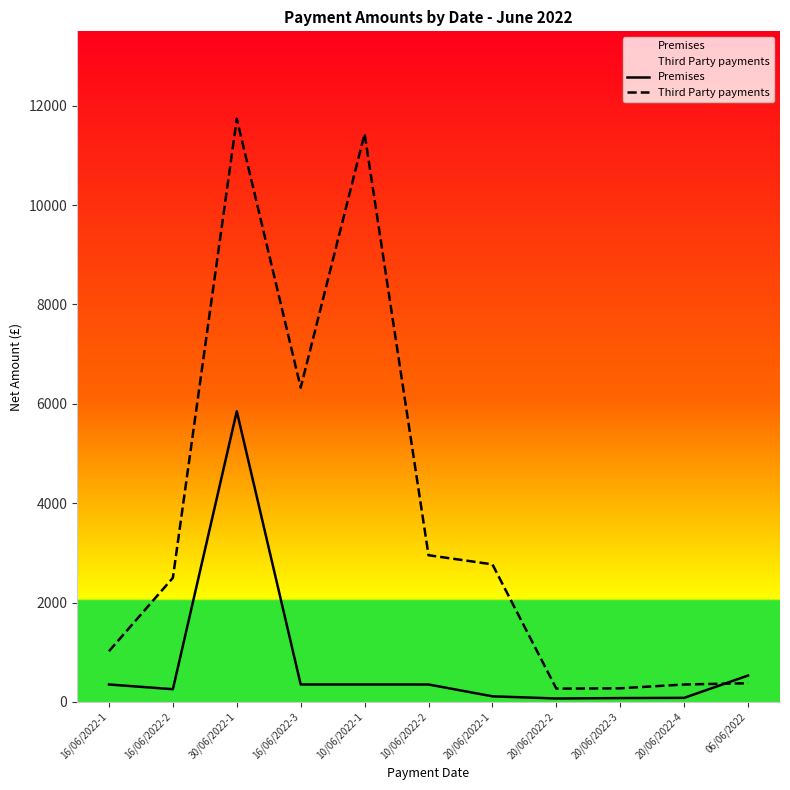

What are all the series names shown in the legend?

Premises, Third Party payments